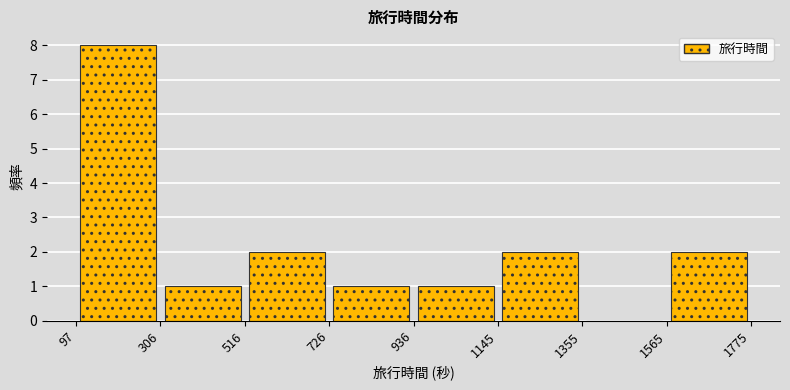

What is the height of the bar covering 97 to 306 on the x-axis? The values are not printed on the chart, so give them approximately, as read against the axis.

8